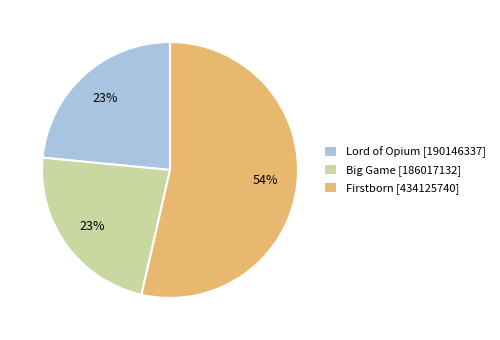

To the nearest percent, what portion does Firstborn represent?

54%